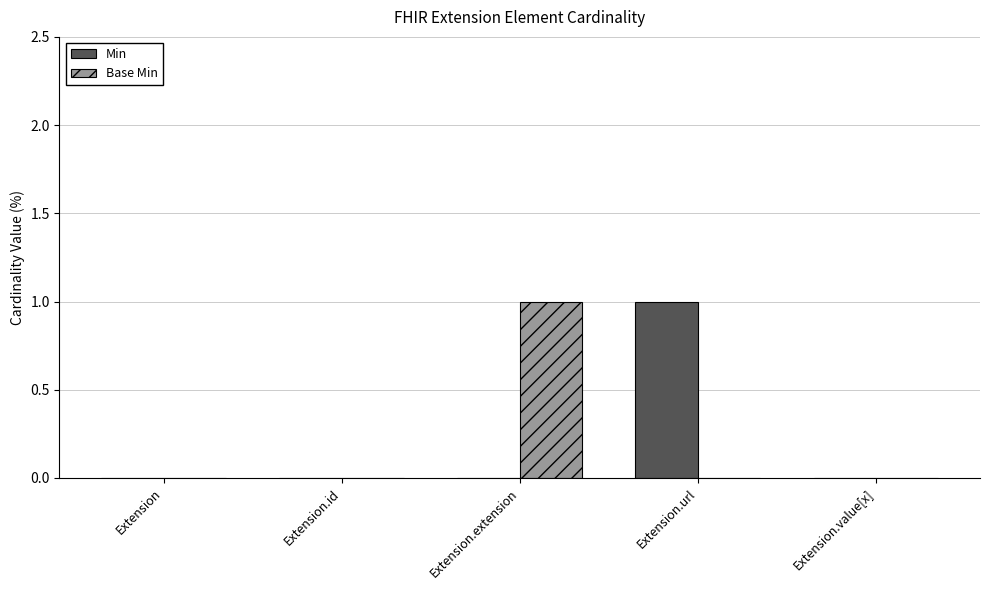

Are the bars horizontal?

No